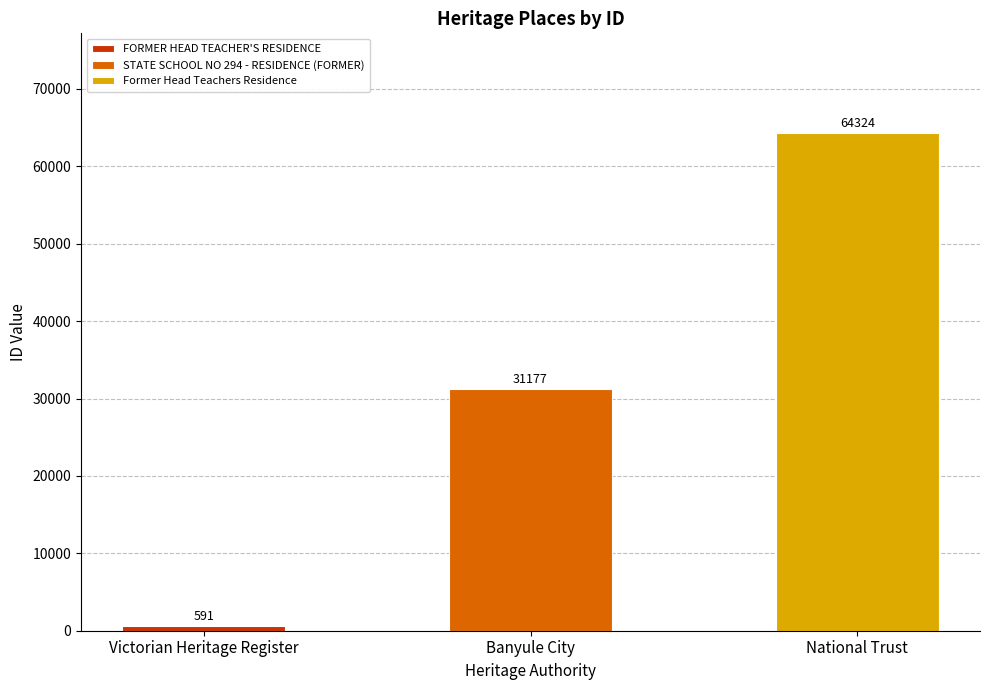

Reading left to right, what are all the values shown in this chart?

FORMER HEAD TEACHER'S RESIDENCE=591	STATE SCHOOL NO 294 - RESIDENCE (FORMER)=31177	Former Head Teachers Residence=64324